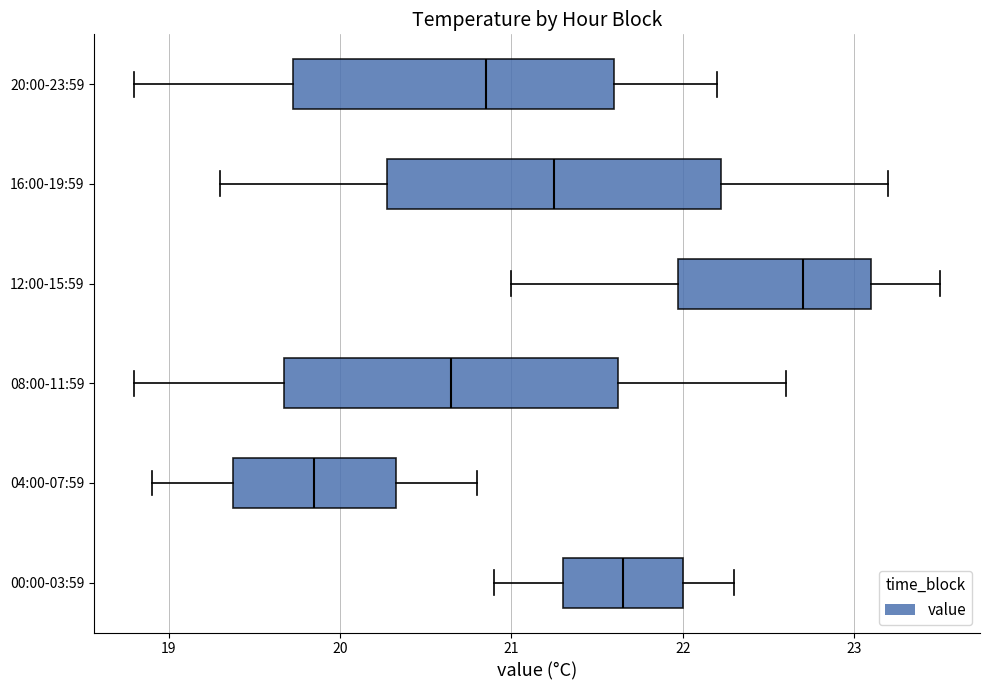

Reading bottom to top, read every box against the x-axis: the position of its median line, the range the box covers, and the ends of its whiskers. The values are not printed on the chart, so give them approximately, as read against the axis.

00:00-03:59: median 21.7, box 21.3 to 22.0, whiskers 20.9 to 22.3
04:00-07:59: median 19.9, box 19.4 to 20.3, whiskers 18.9 to 20.8
08:00-11:59: median 20.7, box 19.7 to 21.6, whiskers 18.8 to 22.6
12:00-15:59: median 22.7, box 22.0 to 23.1, whiskers 21.0 to 23.5
16:00-19:59: median 21.3, box 20.3 to 22.2, whiskers 19.3 to 23.2
20:00-23:59: median 20.9, box 19.7 to 21.6, whiskers 18.8 to 22.2